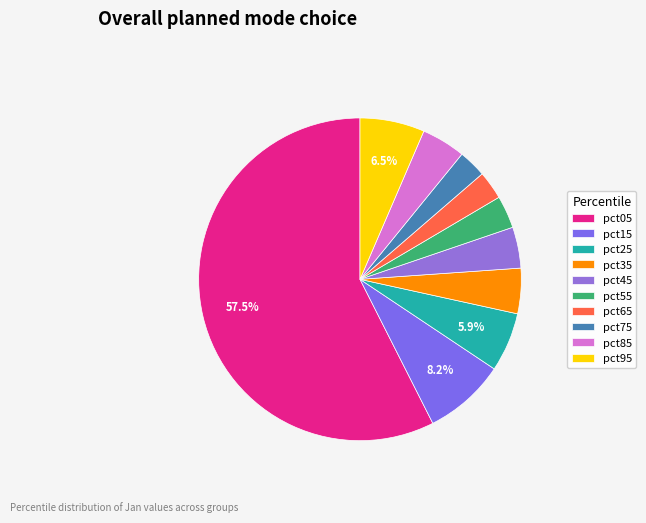

Does pct05 represent more than half of the total?

Yes